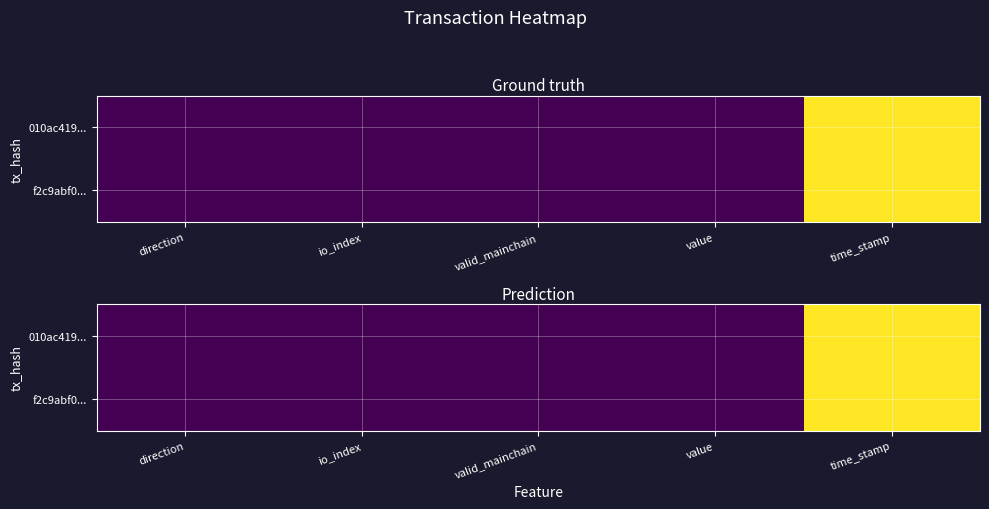

The 010ac419... series shows 0.3 at time_stamp. True or false?

False